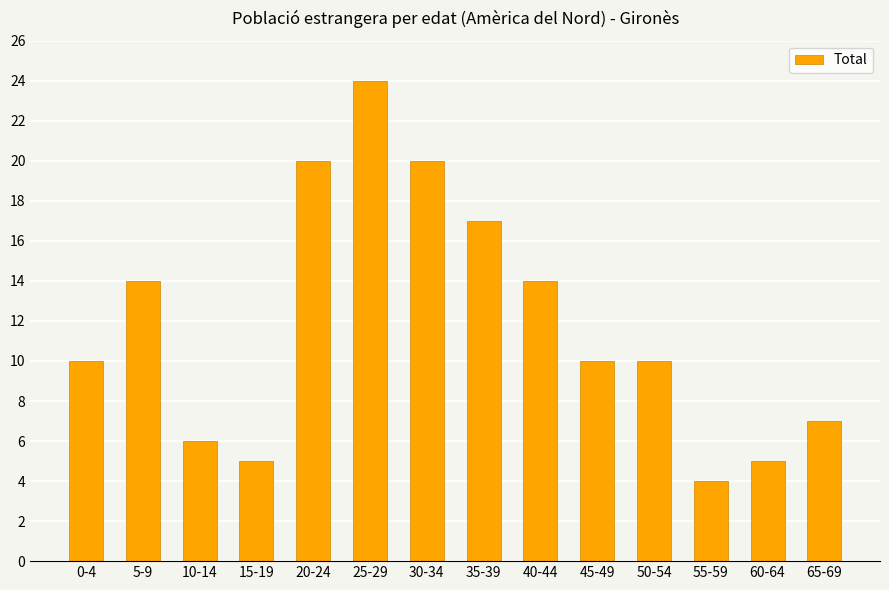

The chart shows a value of 5 at 15-19. True or false?

True